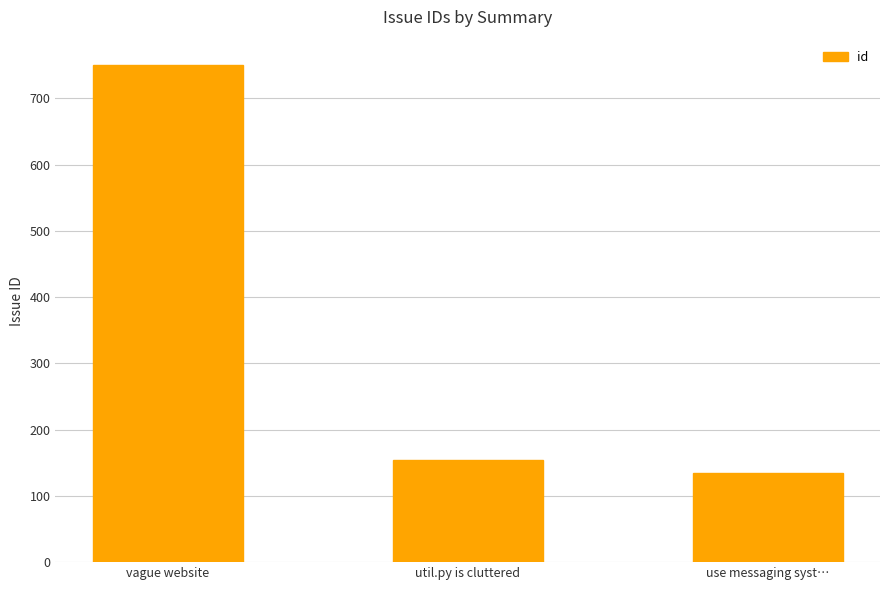

What is the average value?

346